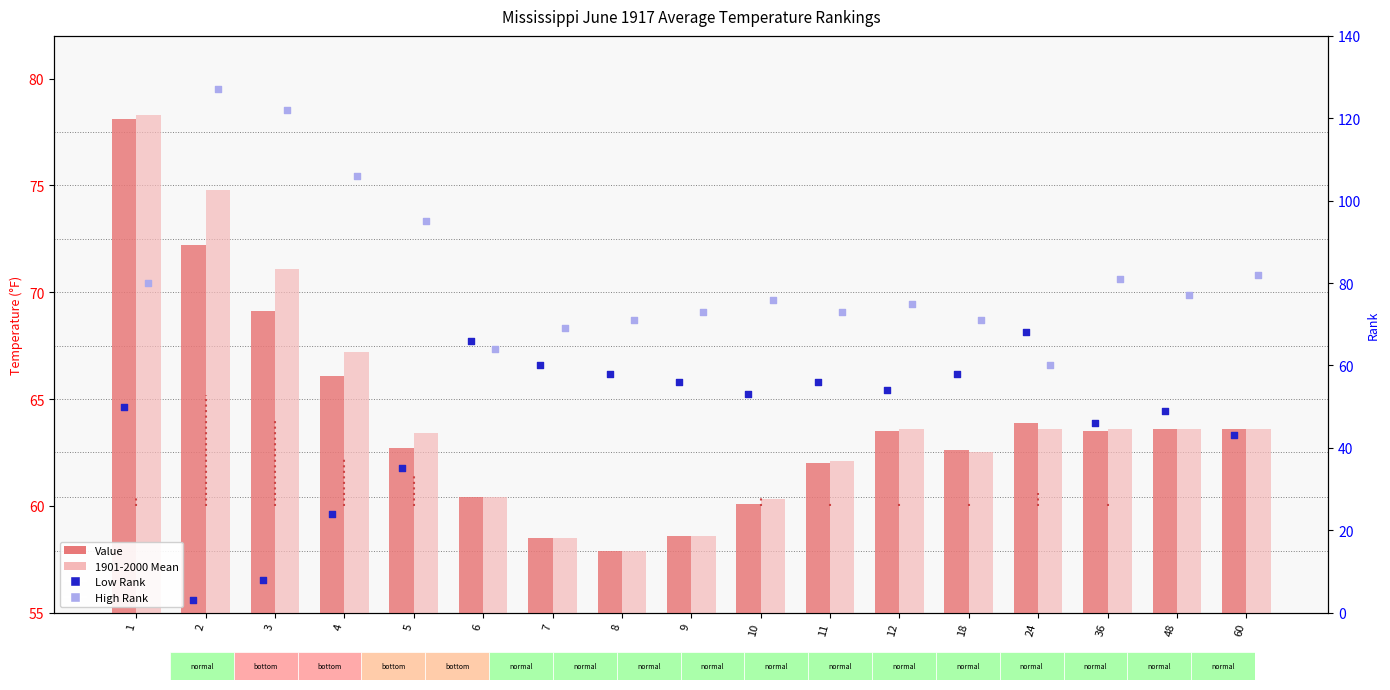

At which category is the sum across all series the highest?

1